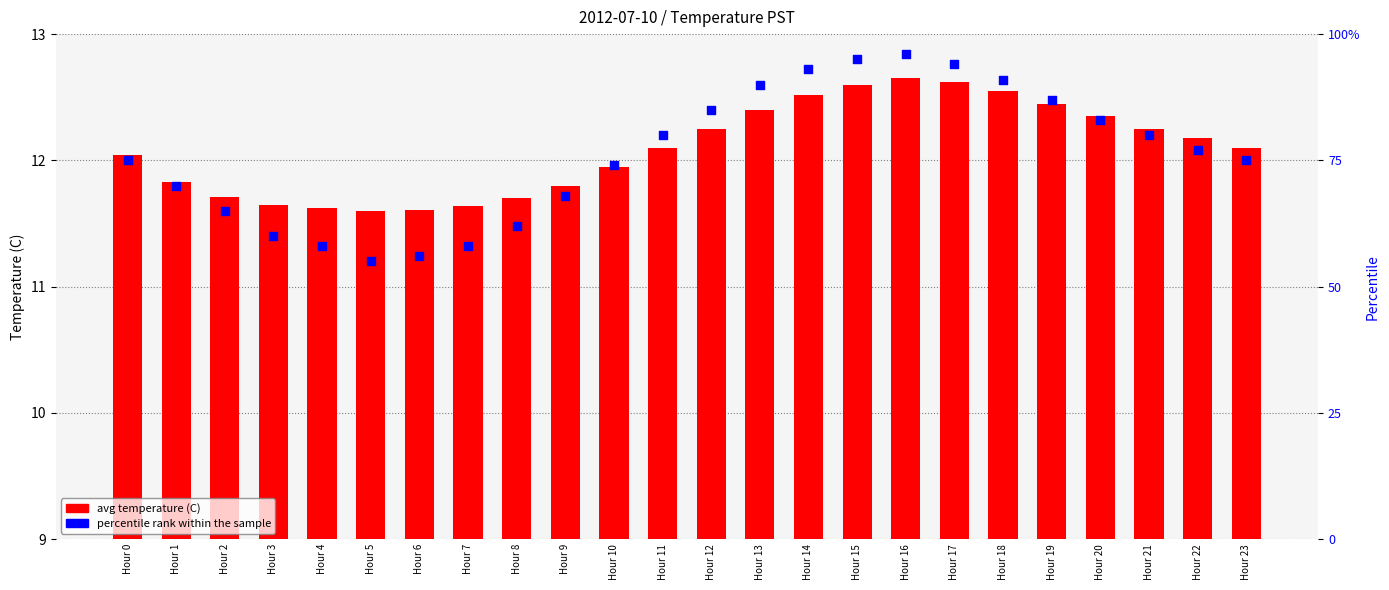

Which series contains the highest Y value?

percentile rank within the sample